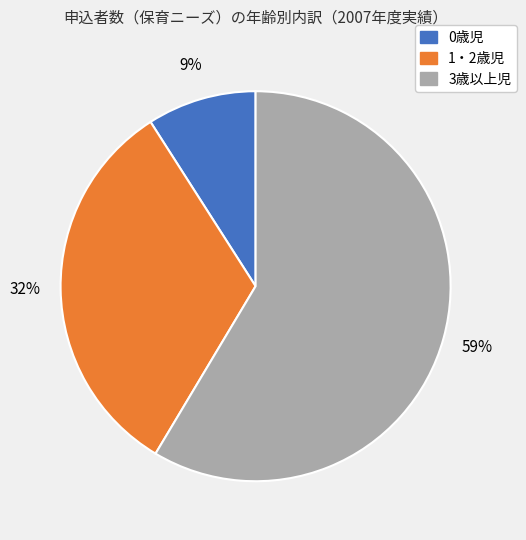

To the nearest percent, what is the difference between the 0歳児 and 1・2歳児 slice percentages?

23%